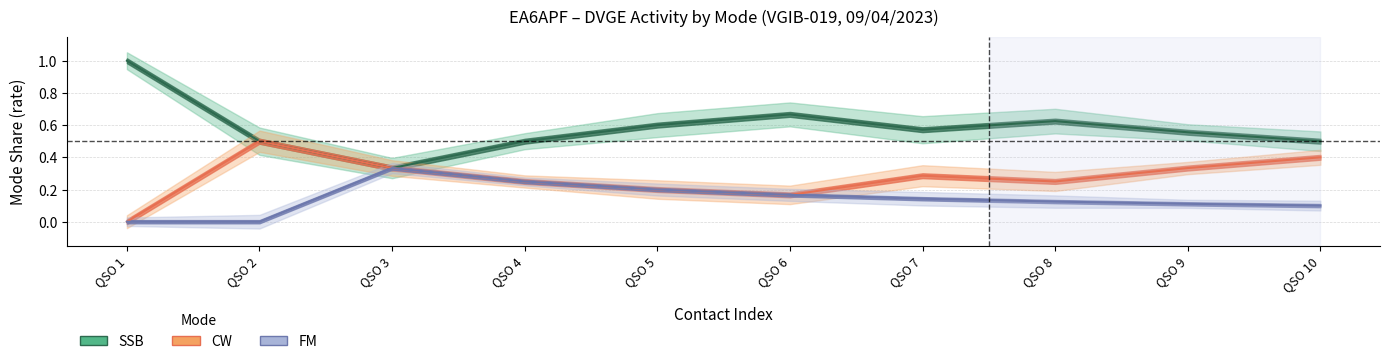

What is the total value across all series at QSO 9?

1.0